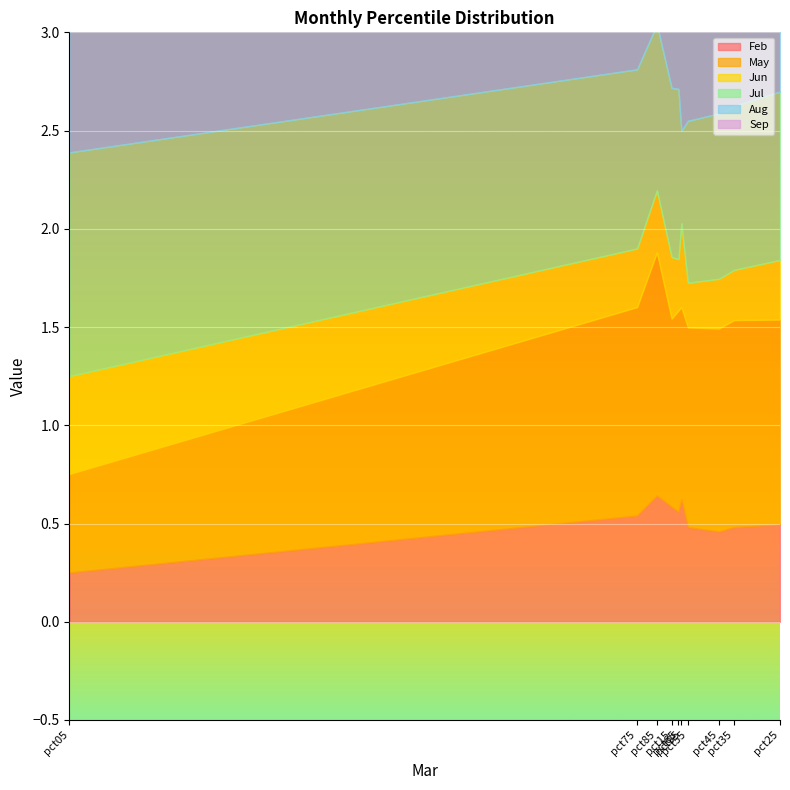

Which series changed the most between pct25 and pct55?

Jun